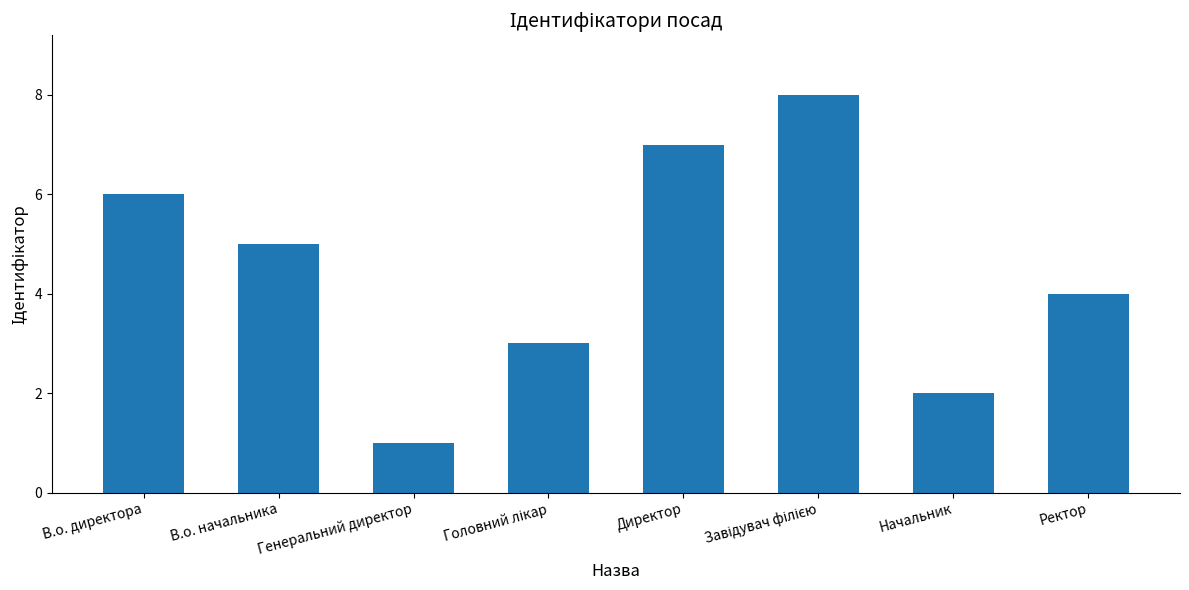

How many data points are less than 5?

4